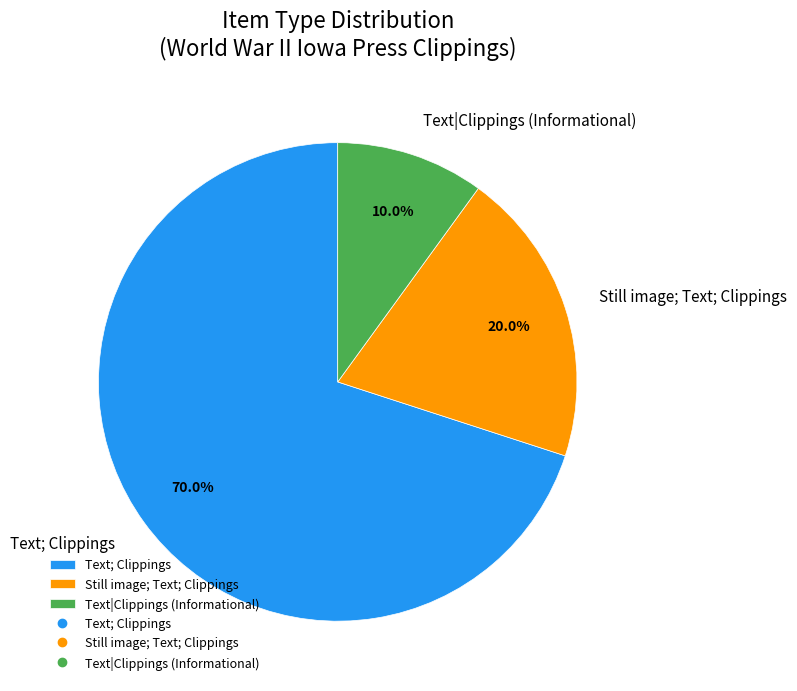

What is the total percentage of Still image; Text; Clippings and Text; Clippings?

90.0%